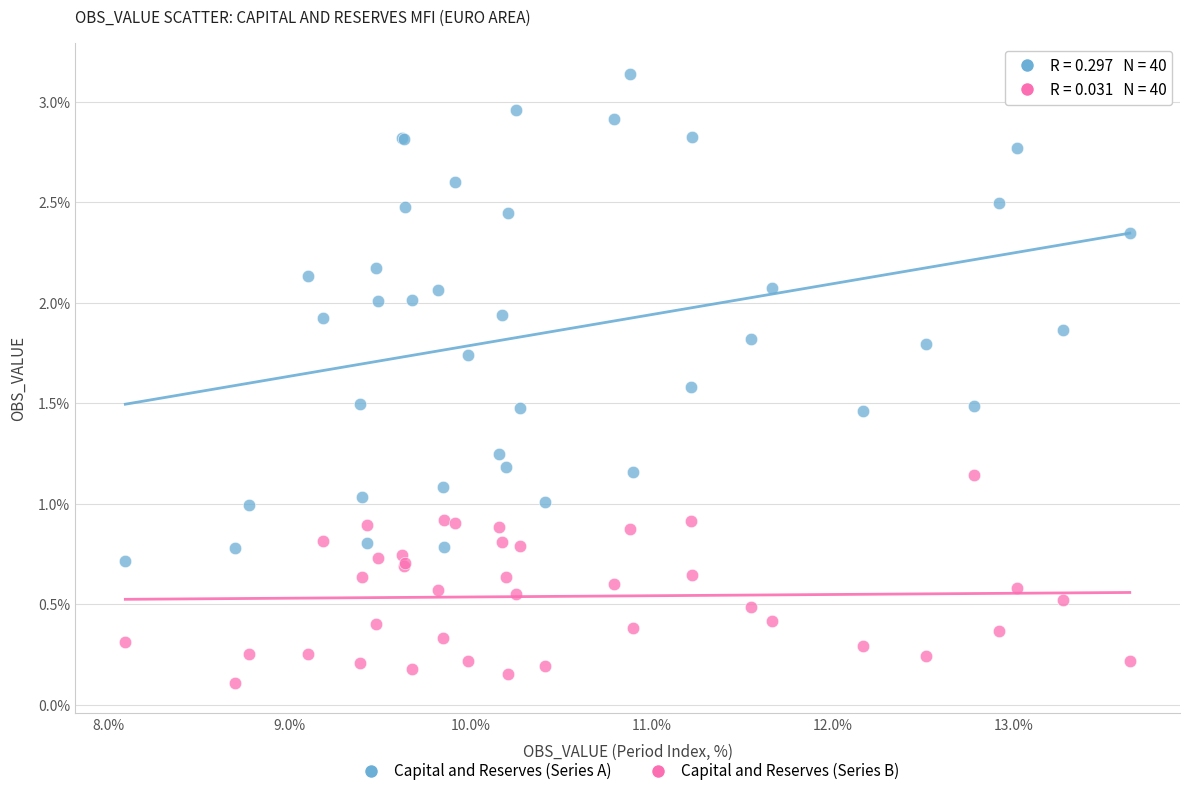

Which series contains the highest Y value?

Capital and Reserves (Series A)